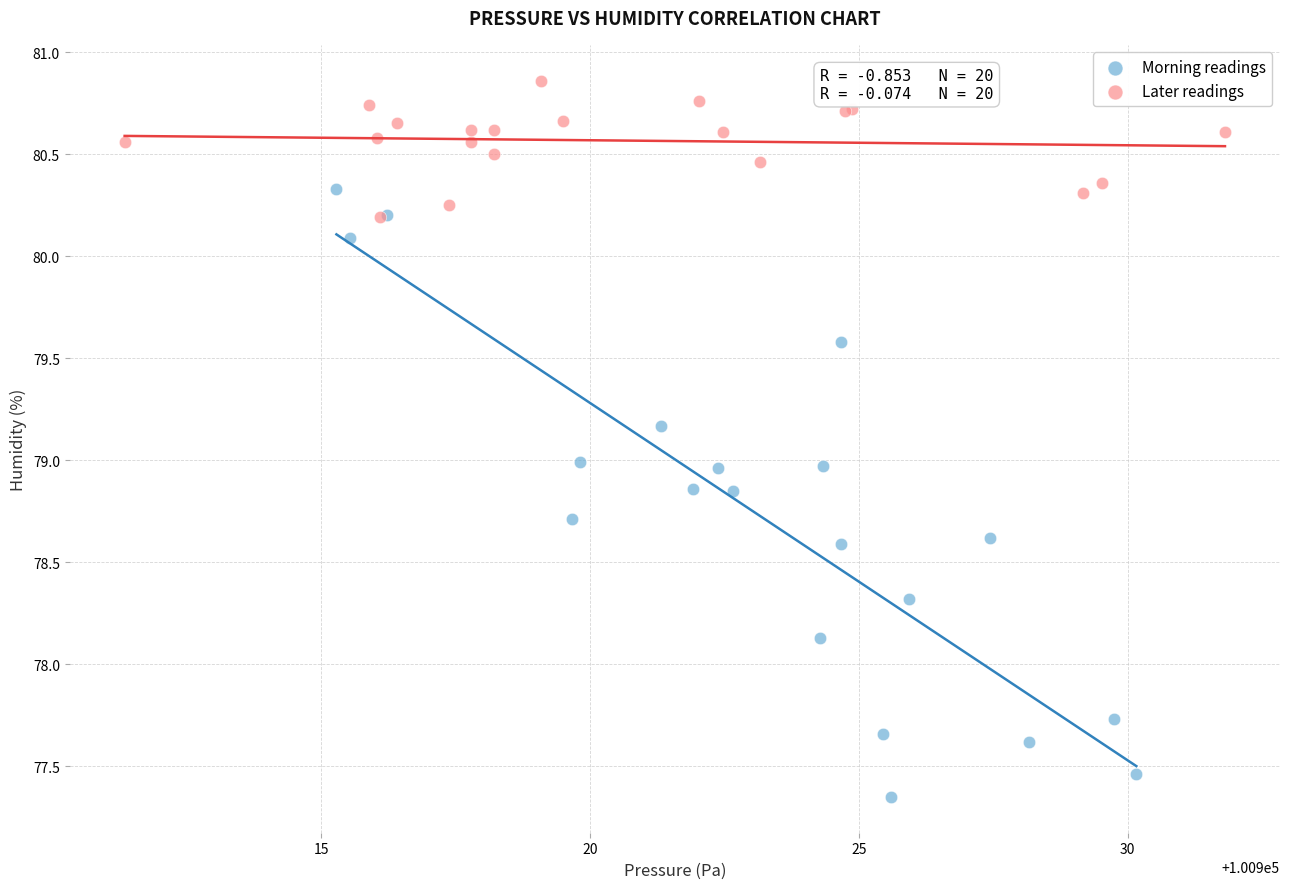

Which series has the widest spread of Y values?

Morning readings